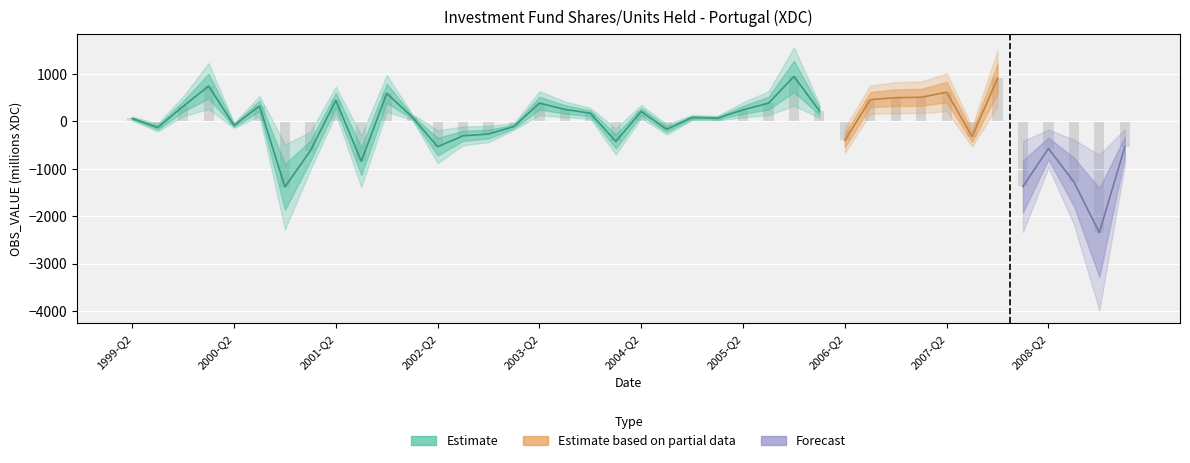

Rank the categories by value from highest to lowest.

2005-Q4, 2007-Q4, 2000-Q1, 2007-Q2, 2001-Q4, 2007-Q1, 2006-Q4, 2006-Q3, 2001-Q2, 2003-Q2, 2005-Q3, 2000-Q3, 1999-Q4, 2003-Q3, 2005-Q2, 2006-Q1, 2004-Q2, 2003-Q4, 2002-Q1, 2004-Q4, 2005-Q1, 1999-Q2, 2000-Q2, 2003-Q1, 1999-Q3, 2004-Q3, 2002-Q4, 2002-Q3, 2007-Q3, 2006-Q2, 2004-Q1, 2002-Q2, 2009-Q1, 2008-Q2, 2001-Q1, 2001-Q3, 2008-Q3, 2008-Q1, 2000-Q4, 2008-Q4